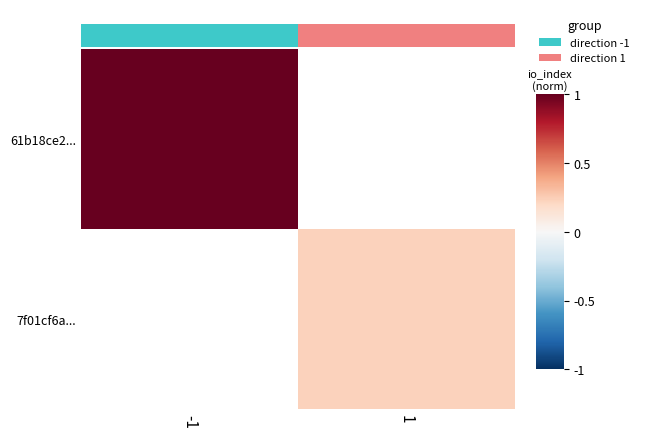

How many series are shown in this chart?

2